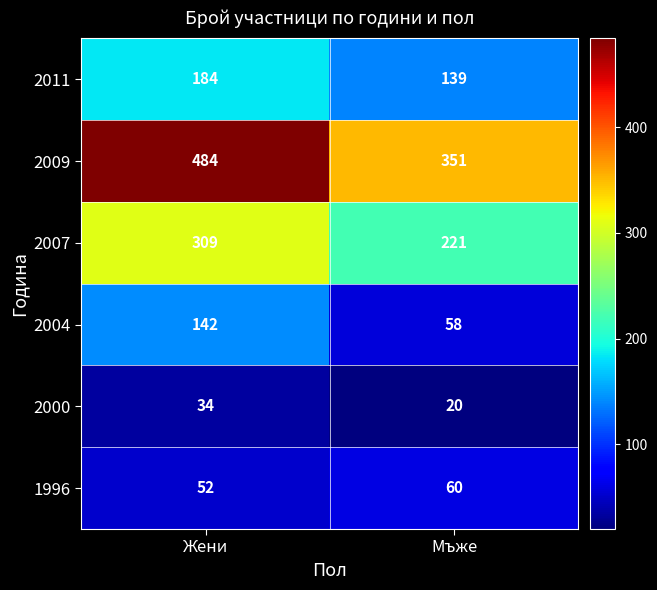

Which label corresponds to the smallest value in the chart?

Мъже